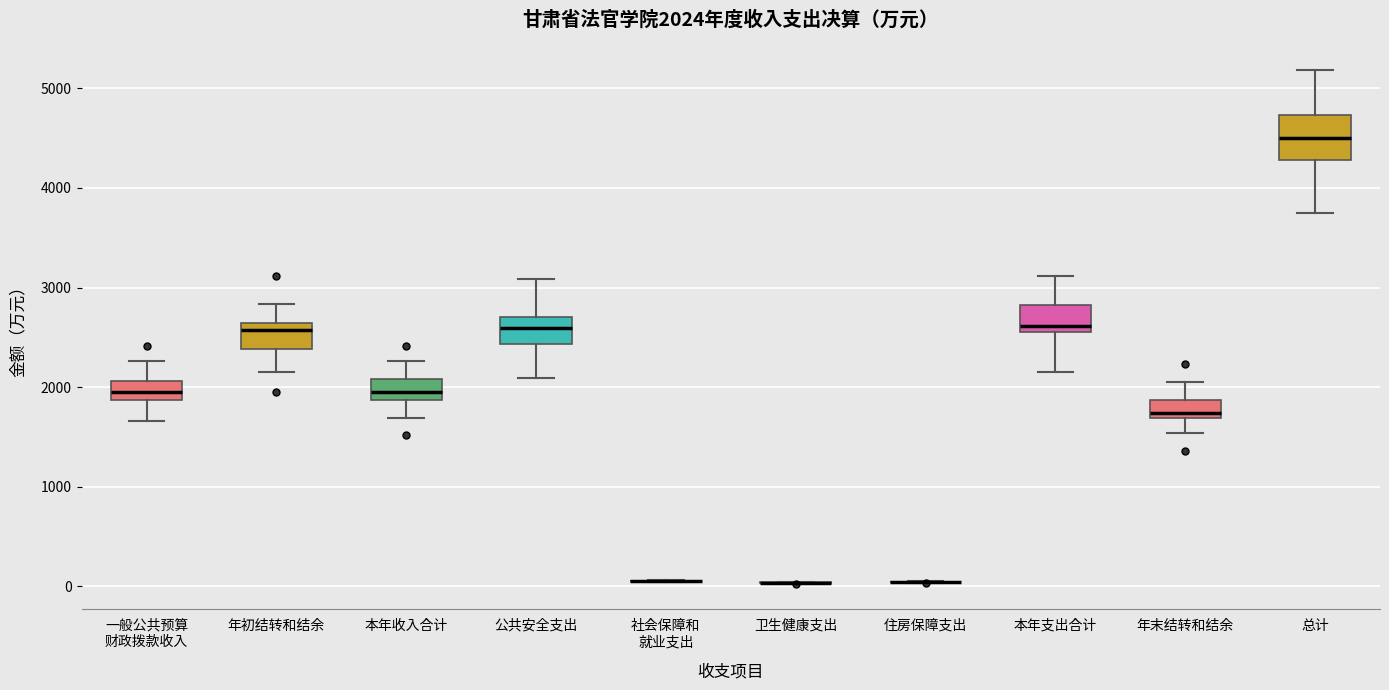

Which box is the tallest, from its lower edge to its upper edge?

总计